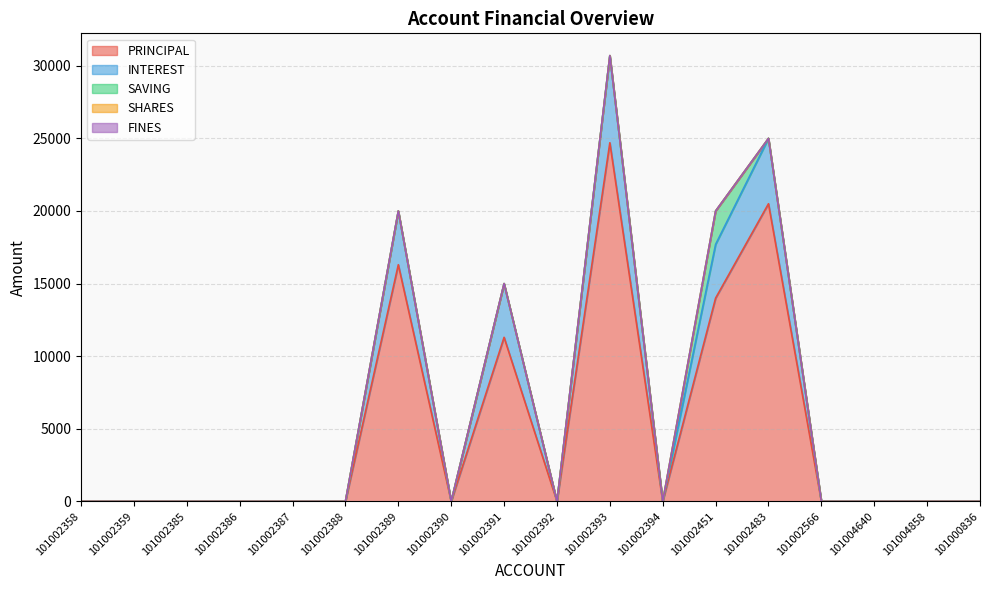

At how many categories does at least one series exceed 13191?

4